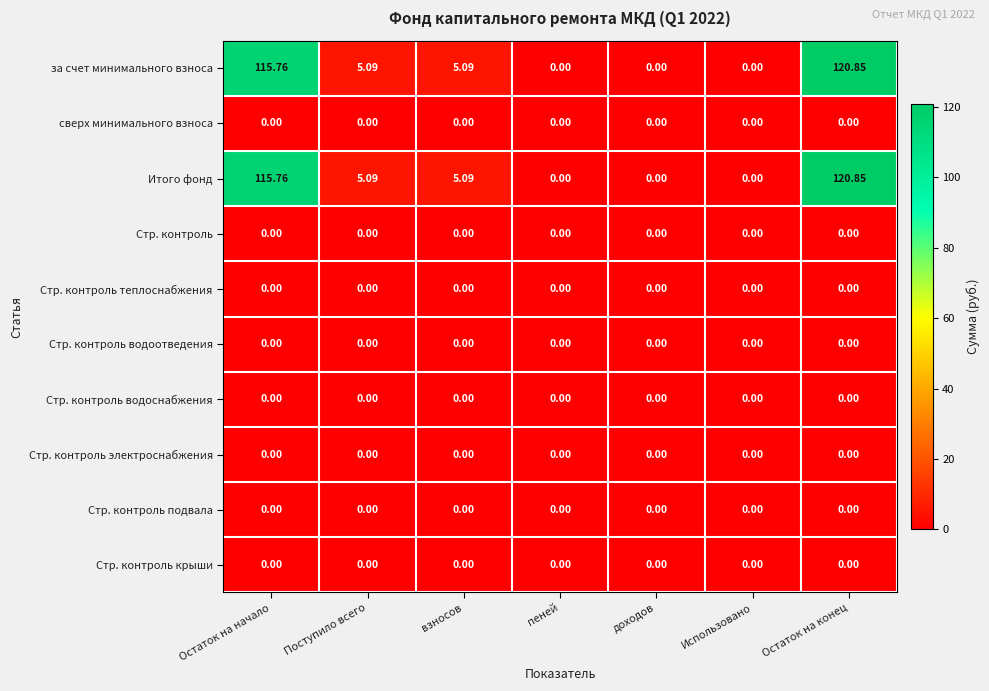

At which label does Итого фонд first exceed 5?

Остаток на начало